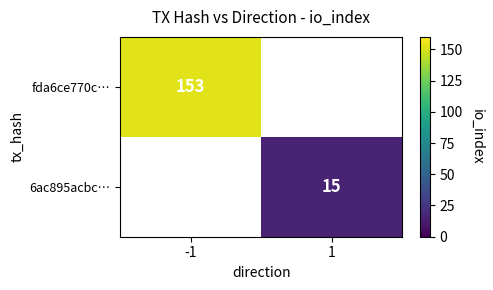

The value of 6ac895acbc… at 1 is 15. True or false?

True